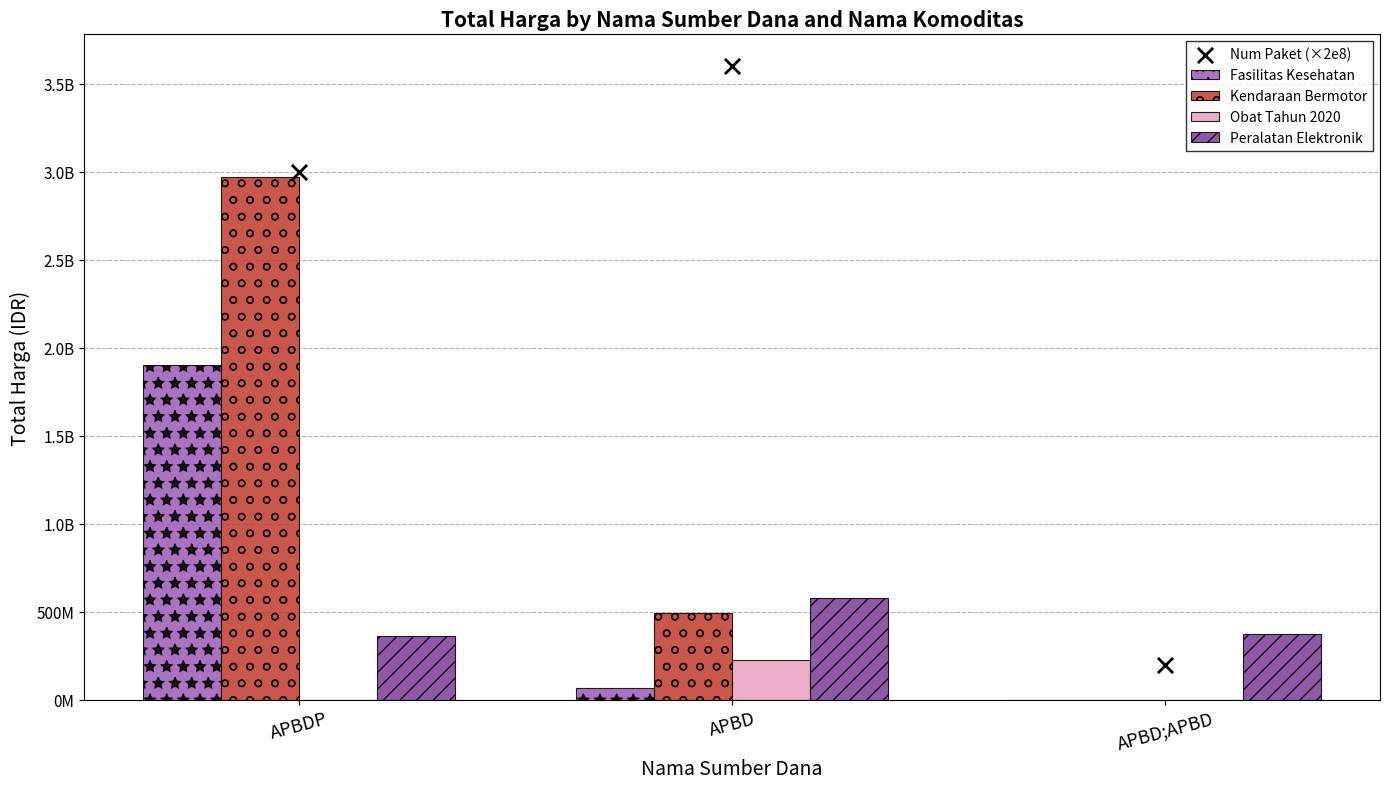

At which category is the sum across all series the highest?

APBDP